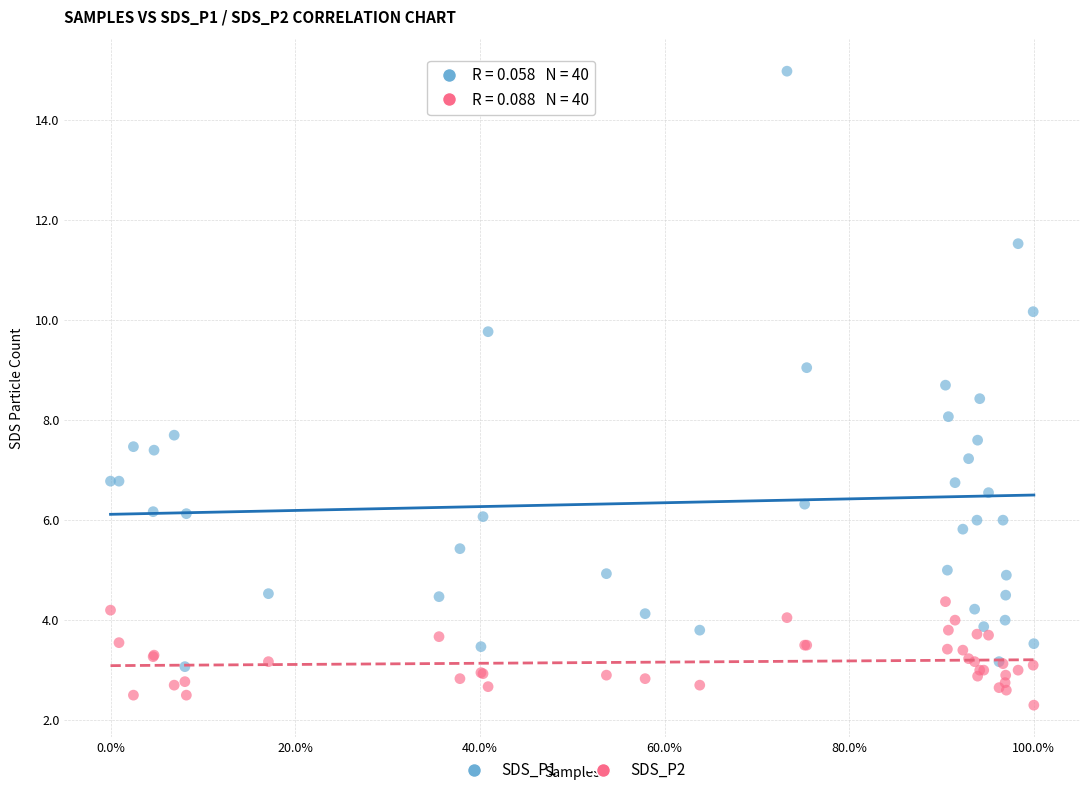

Which series contains the highest Y value?

SDS_P1